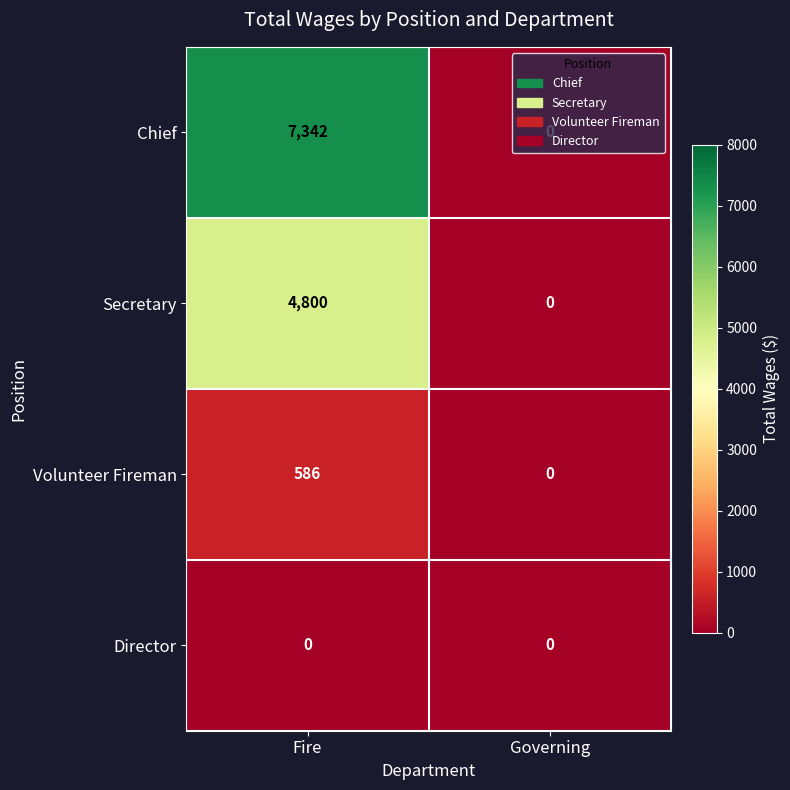

True or false: Secretary has a value of -2010 at Governing.

False